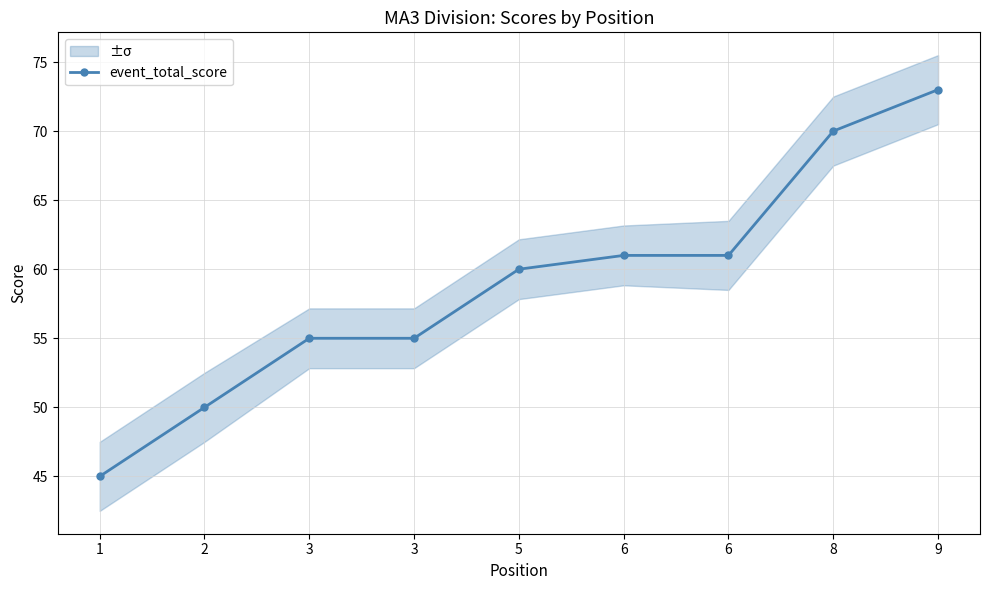

True or false: the data has more than 0 interior local peaks.

False